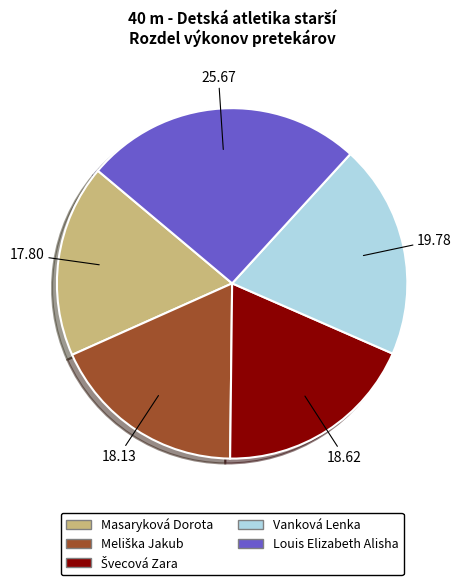

What is the ratio of the value at Louis Elizabeth Alisha to the value at Vanková Lenka?

1.3